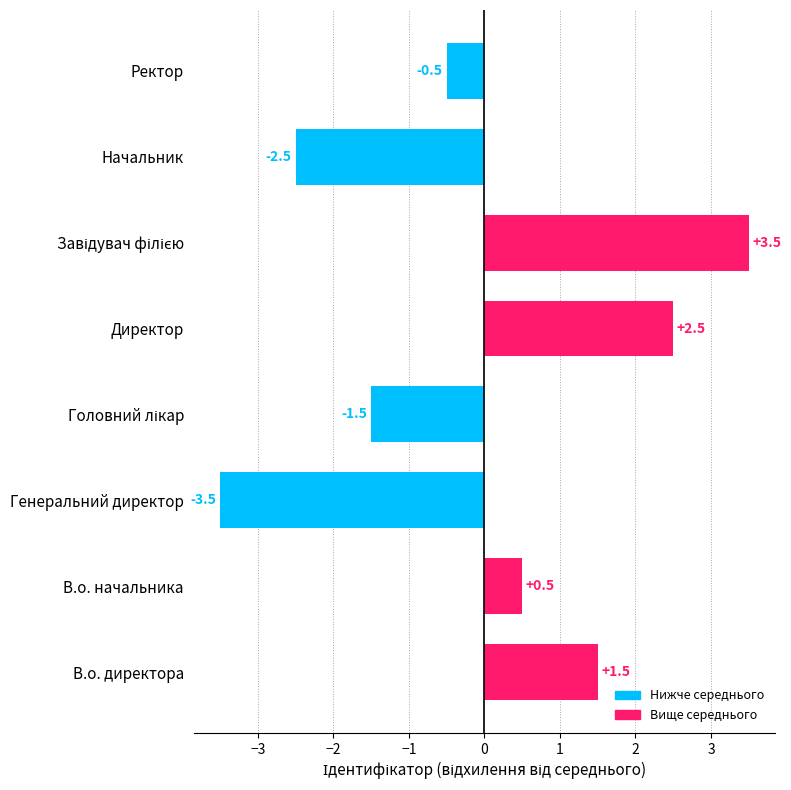

Reading top to bottom, what are all the values shown in this chart?

-0.5	-2.5	3.5	2.5	-1.5	-3.5	0.5	1.5